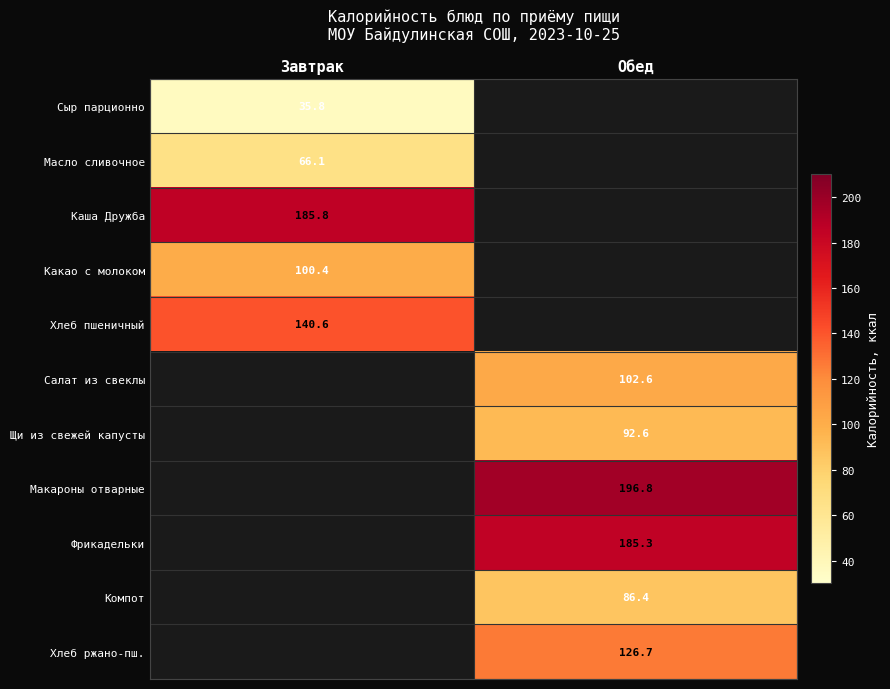

Count the number of data series in this chart.

11